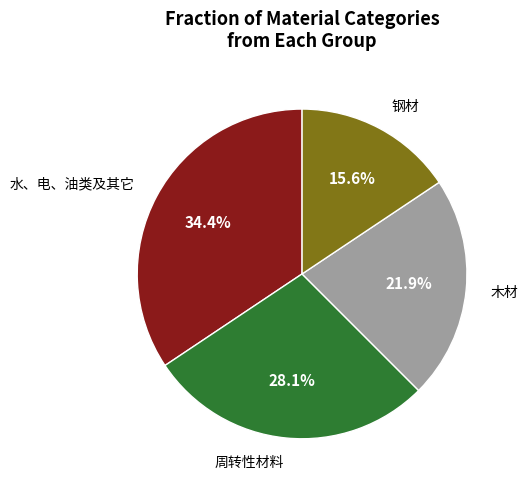

Rank the categories by value from highest to lowest.

水、电、油类及其它, 周转性材料, 木材, 钢材